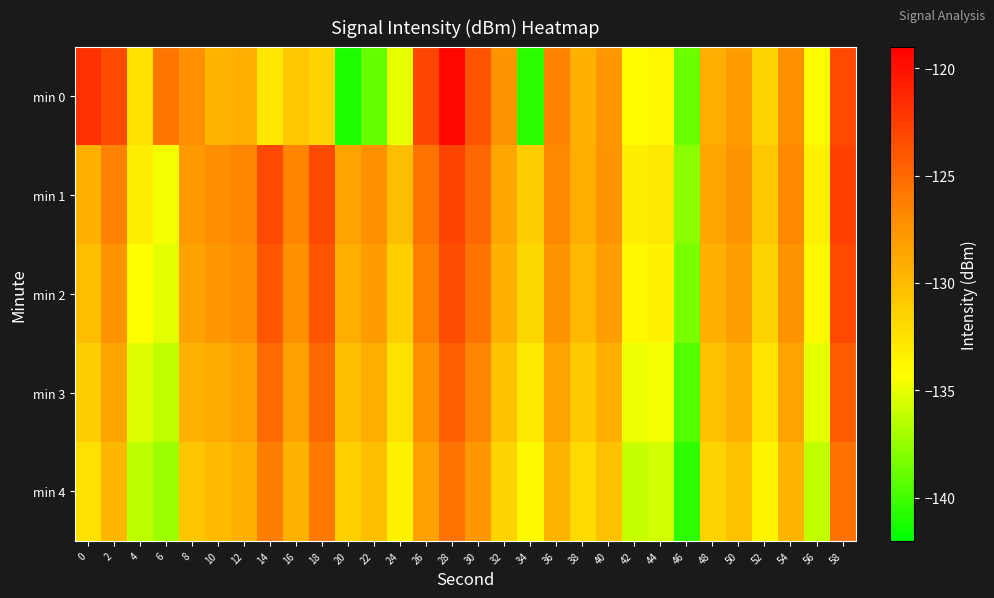

What is the total value across all series at 30?

-628.5